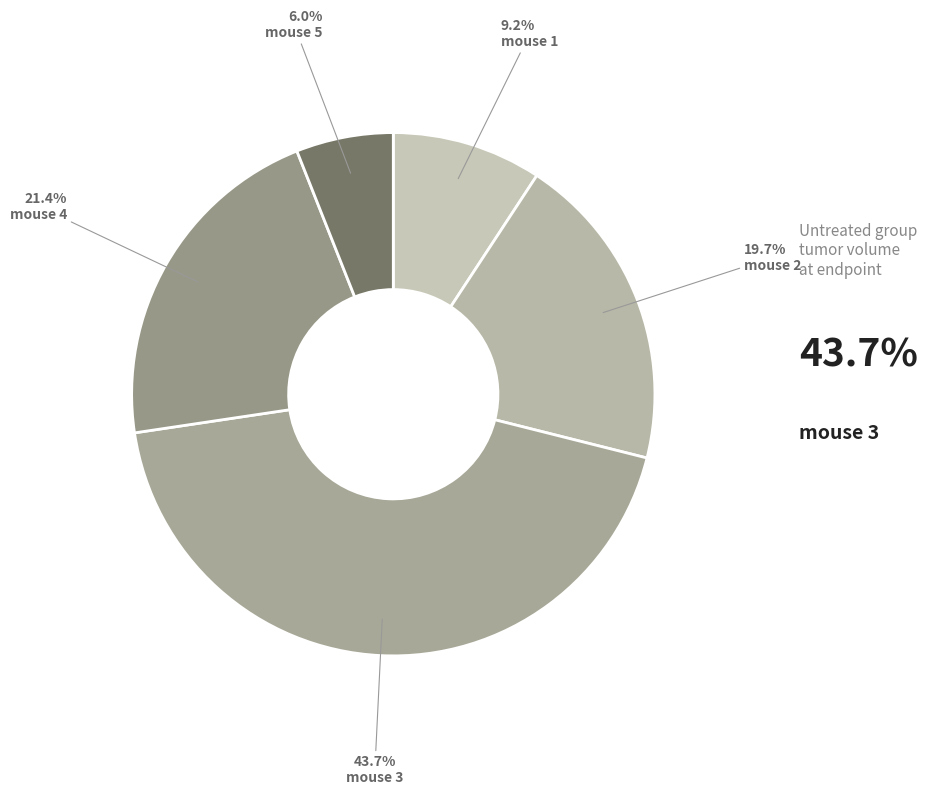

To the nearest percent, what portion does mouse 5 represent?

6%